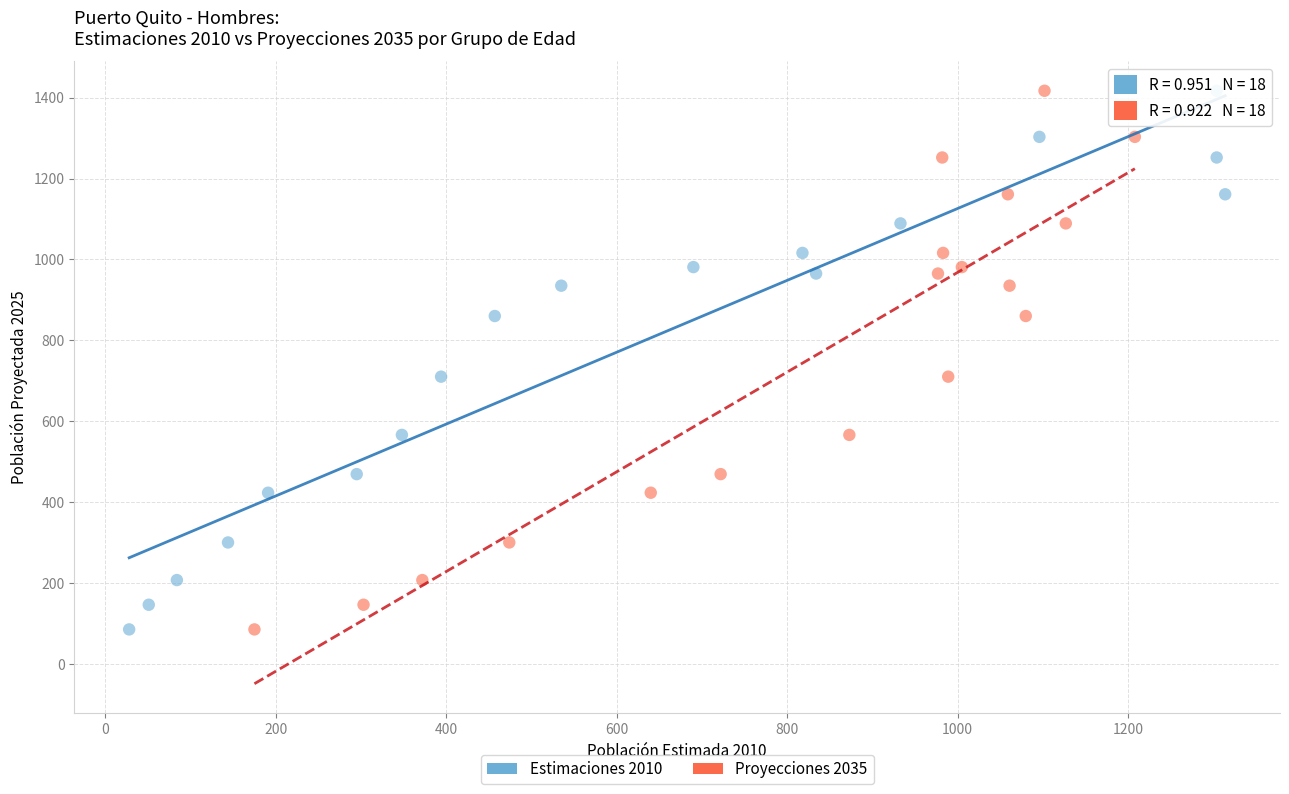

What are all the series names shown in the legend?

Estimaciones 2010, Proyecciones 2035